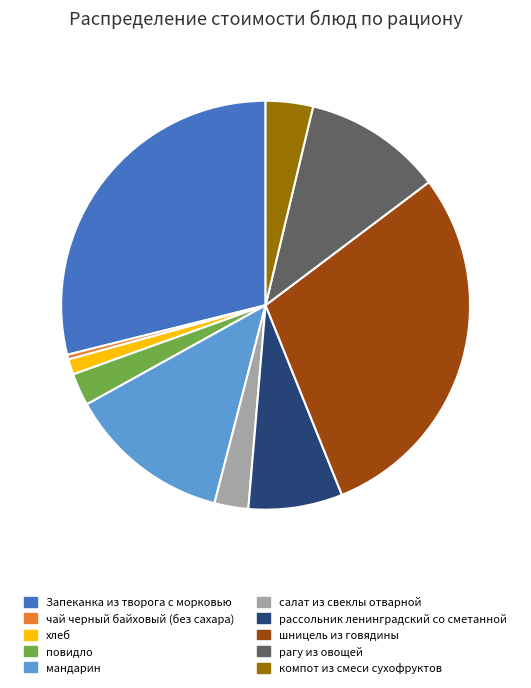

Is it true that салат из свеклы отварной is 3% of the pie?

True